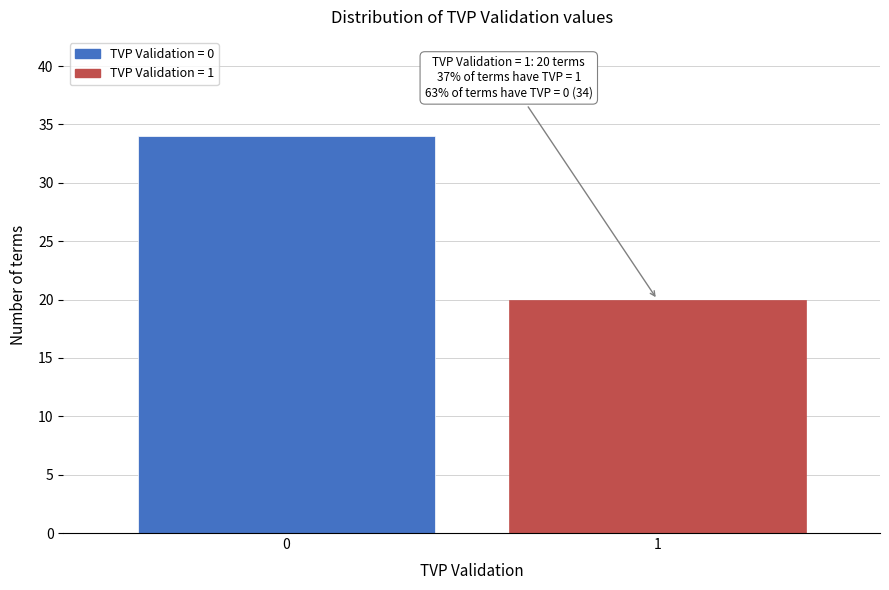

Reading left to right, list all the values displayed in this chart.

0=34	1=20